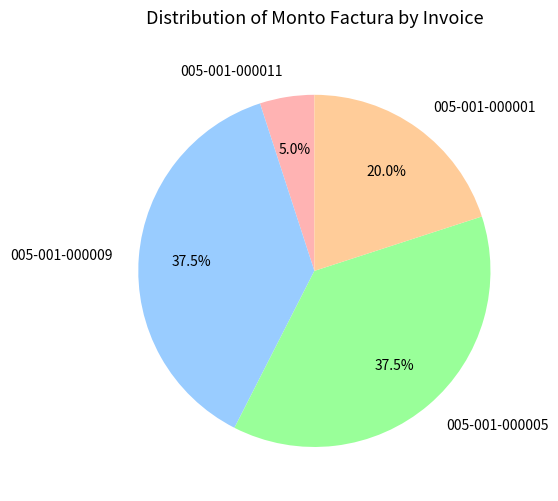

Combined, what portion of the pie is 005-001-000009 and 005-001-000011?

42.5%